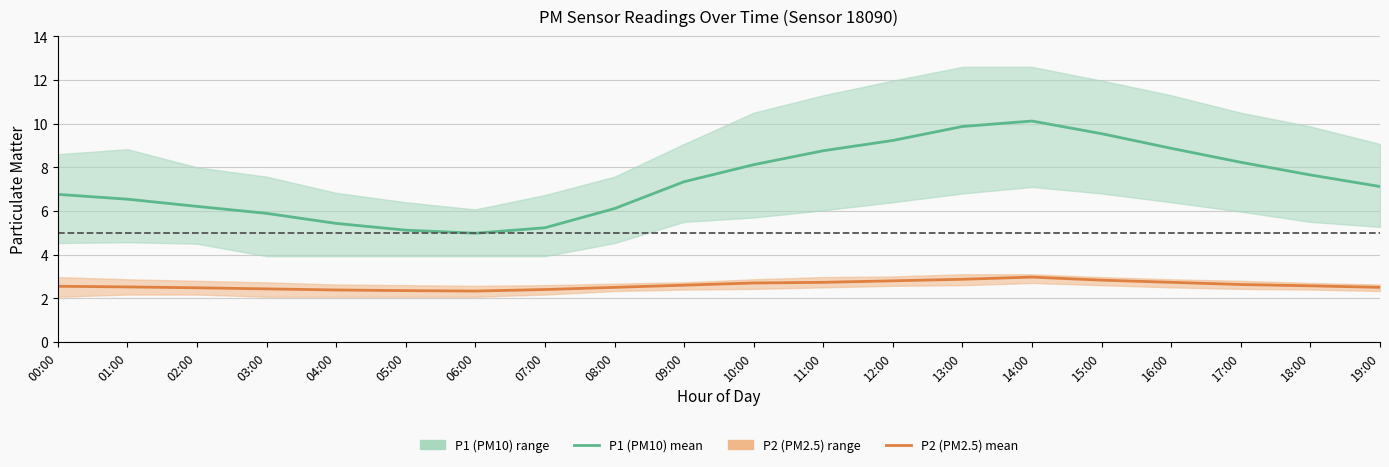

How many categories are shown in the chart?

20